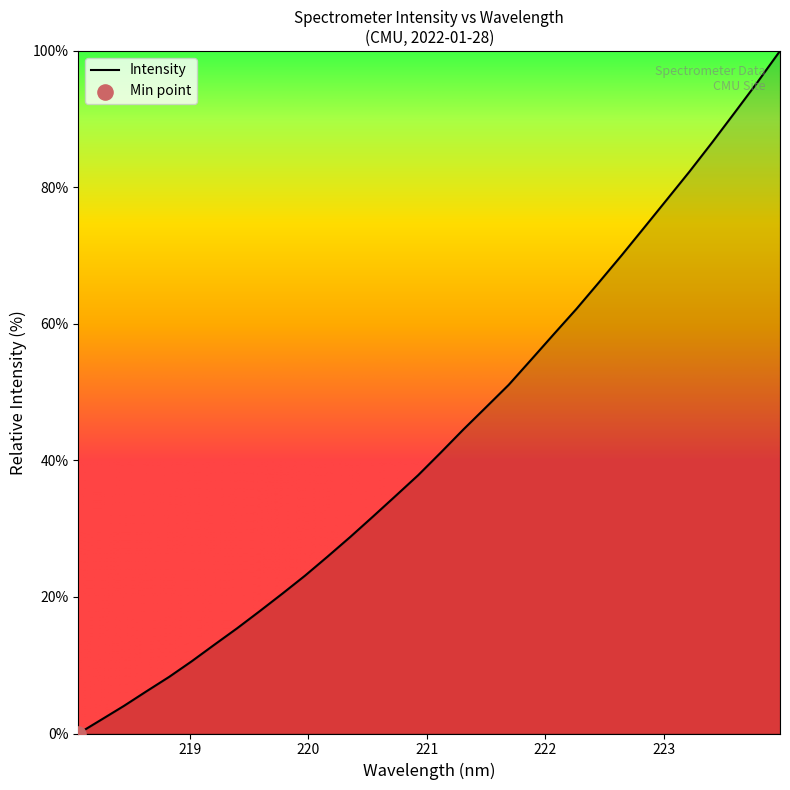

What is the greatest value displayed?

100.0